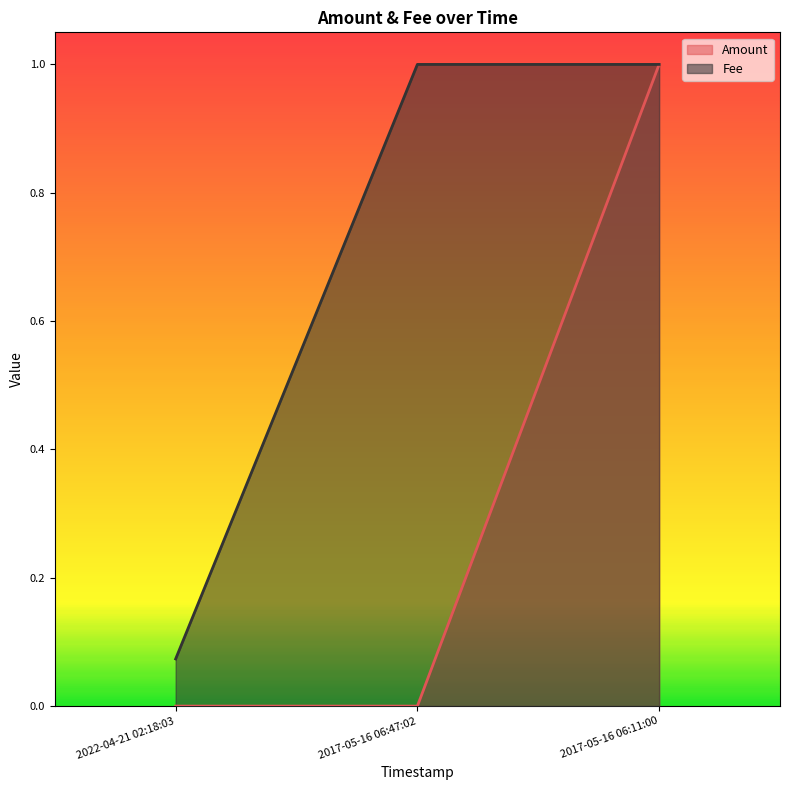

True or false: Amount has a value of 0.3 at 2017-05-16 06:11:00.

False